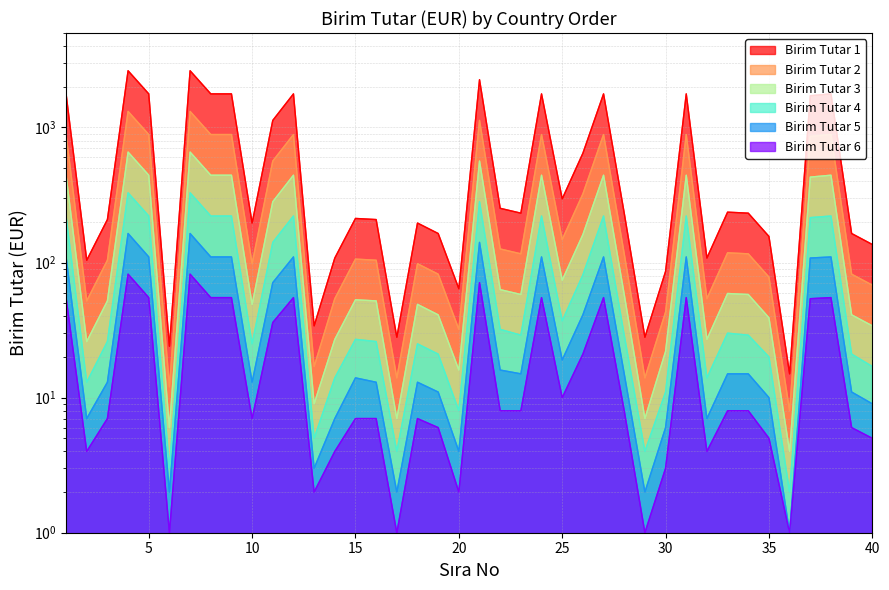

In Birim Tutar 6, how many points are higher than both neighbors (excluding endpoints)?

9